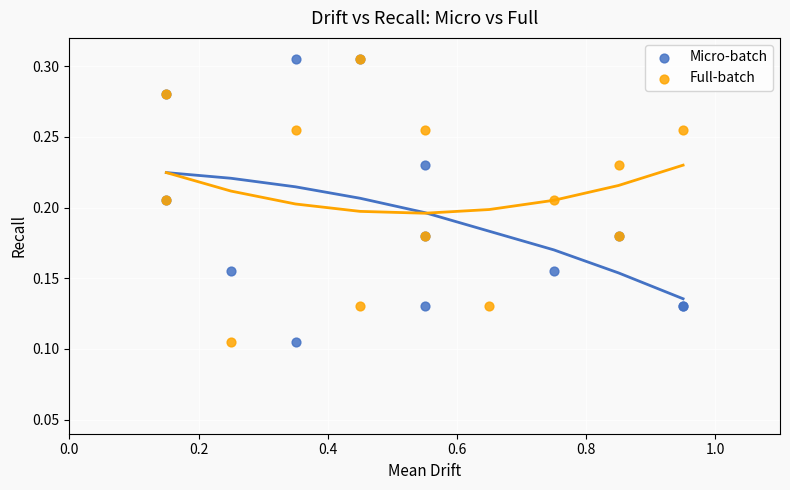

What are all the series names shown in the legend?

Micro-batch, Full-batch